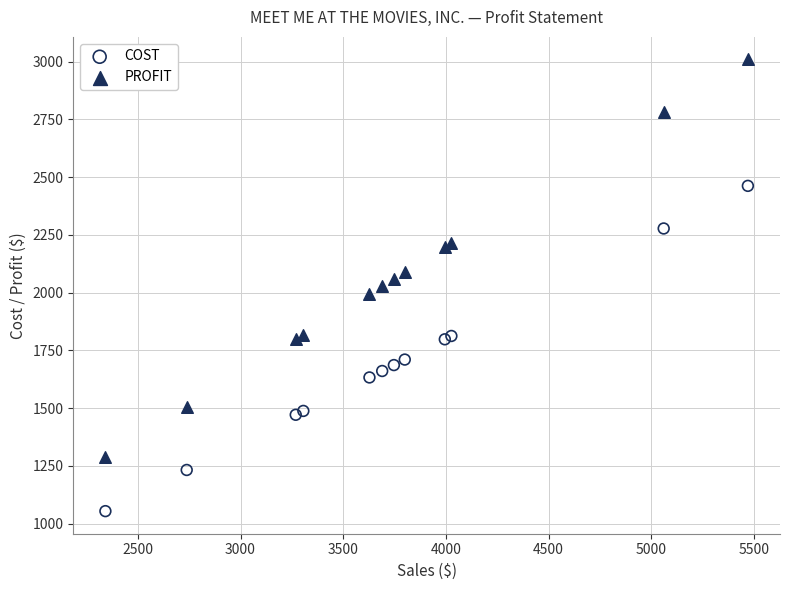

Which series reaches the maximum Y coordinate?

PROFIT